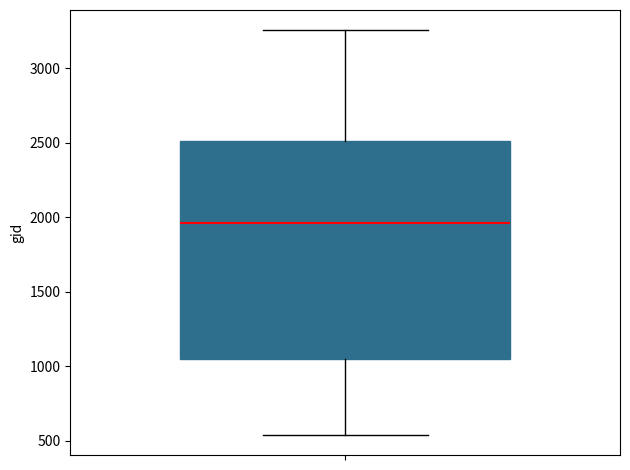

Where is the lower edge of the box on the y-axis? The values are not printed on the chart, so give them approximately, as read against the axis.

1050